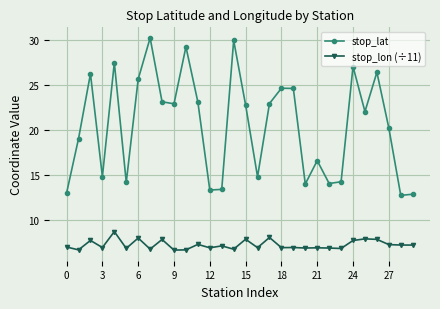

Which series has the largest range (max minus min)?

stop_lat